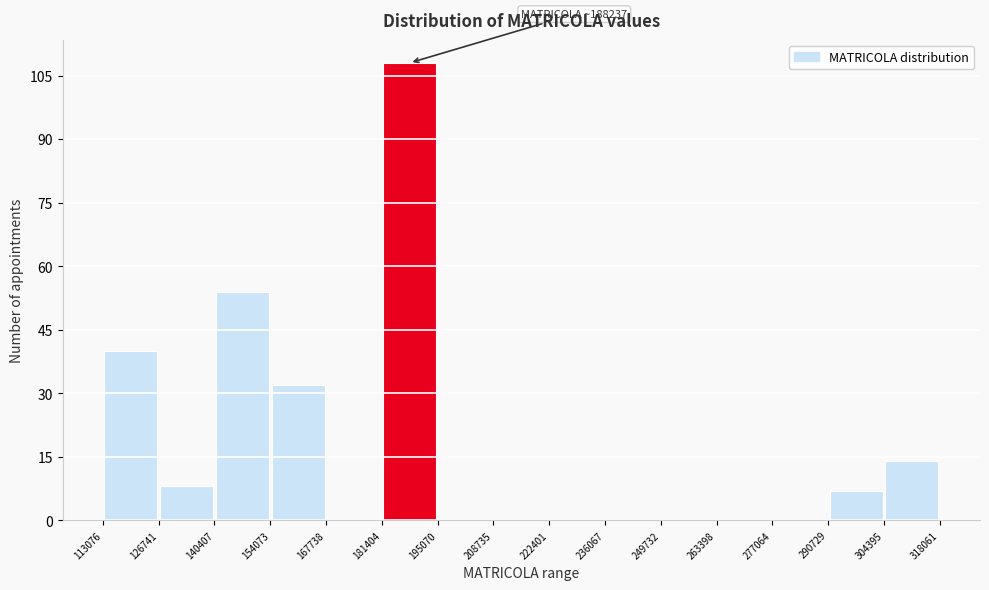

Which range on the x-axis has the tallest bar?

181404 to 195070